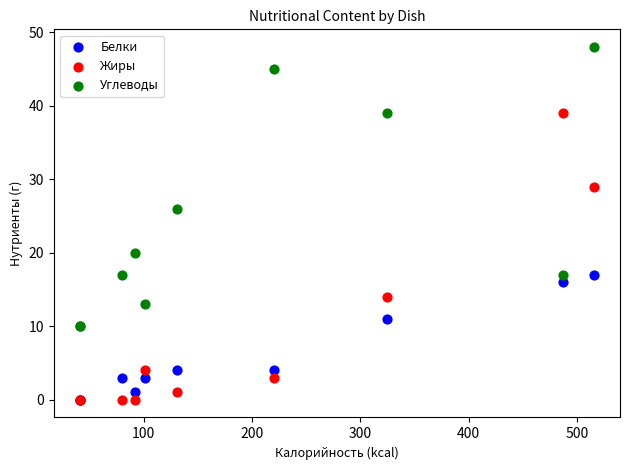

Which series has the widest spread of Y values?

Жиры